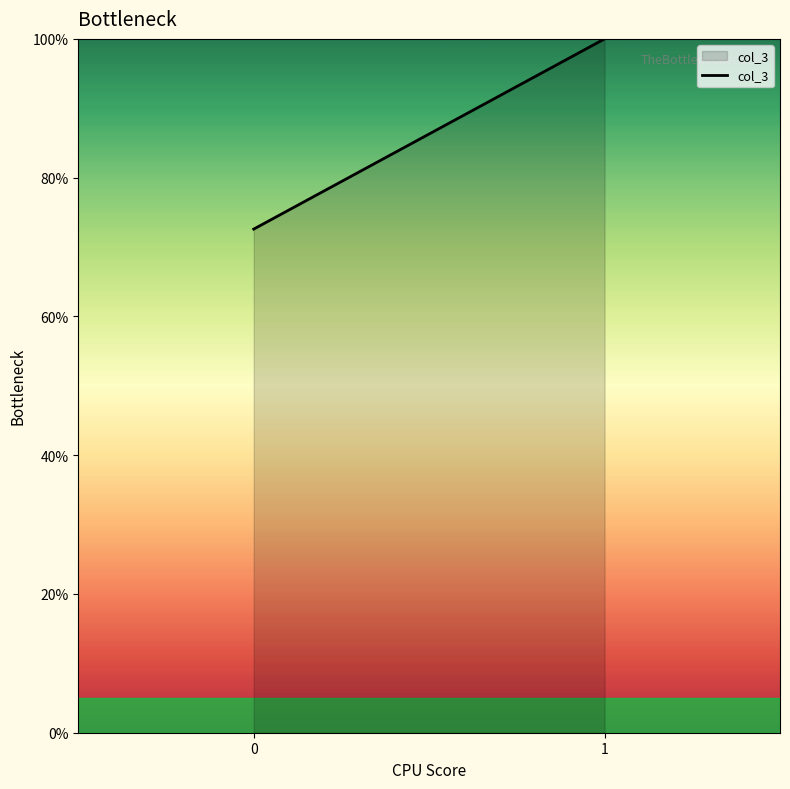

Rank the categories by value from lowest to highest.

0, 1